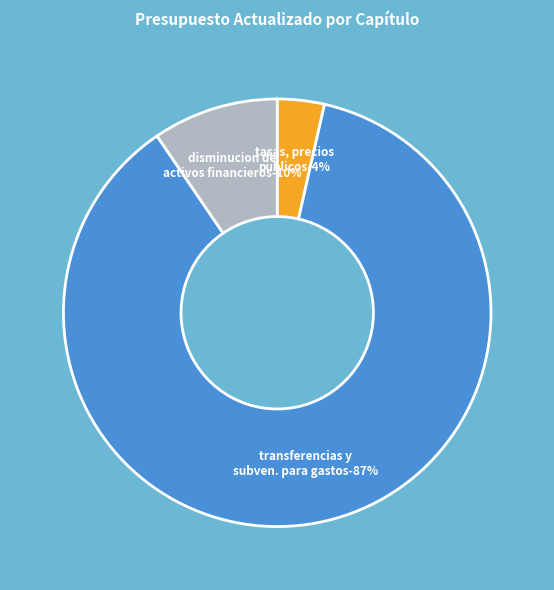

To the nearest percent, what is the difference between the TASAS, PRECIOS PUBLICOS Y OTROS and DISMINUCION DE ACTIVOS FINANCIEROS slice percentages?

6%